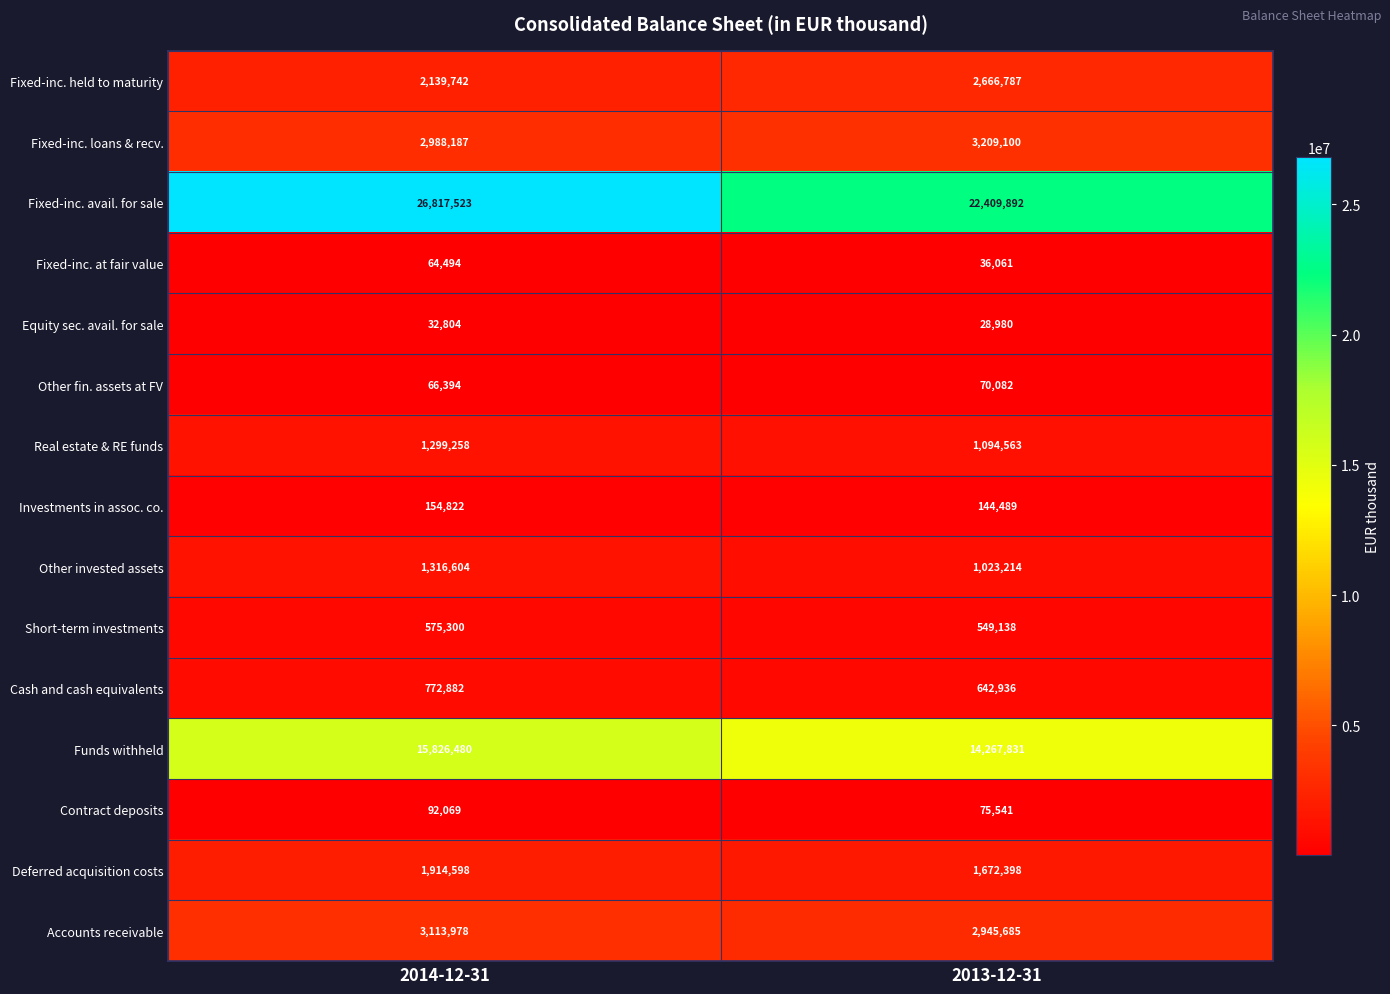

What is the difference between the maximum and minimum values in the Other fin. assets at FV series?

3688